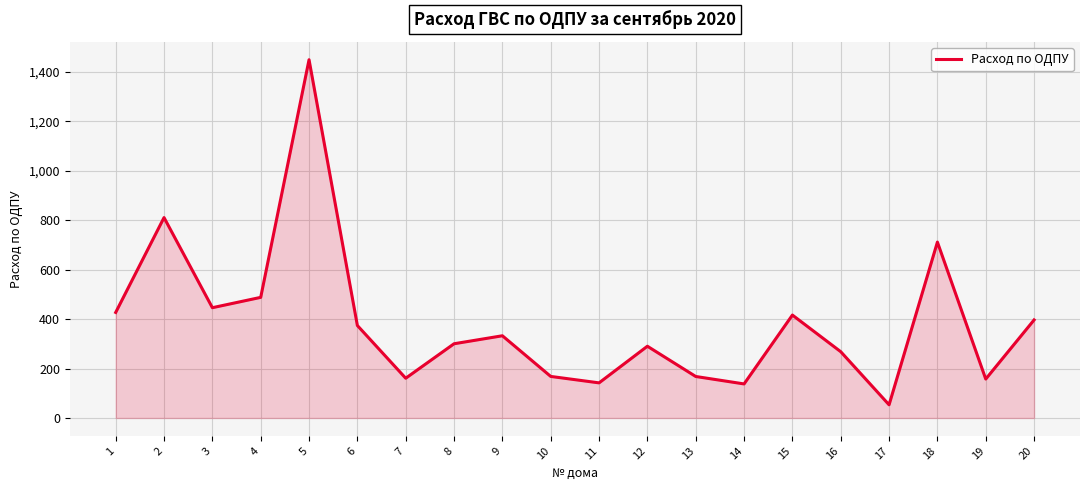

What is the approximate value at 9?

332.5